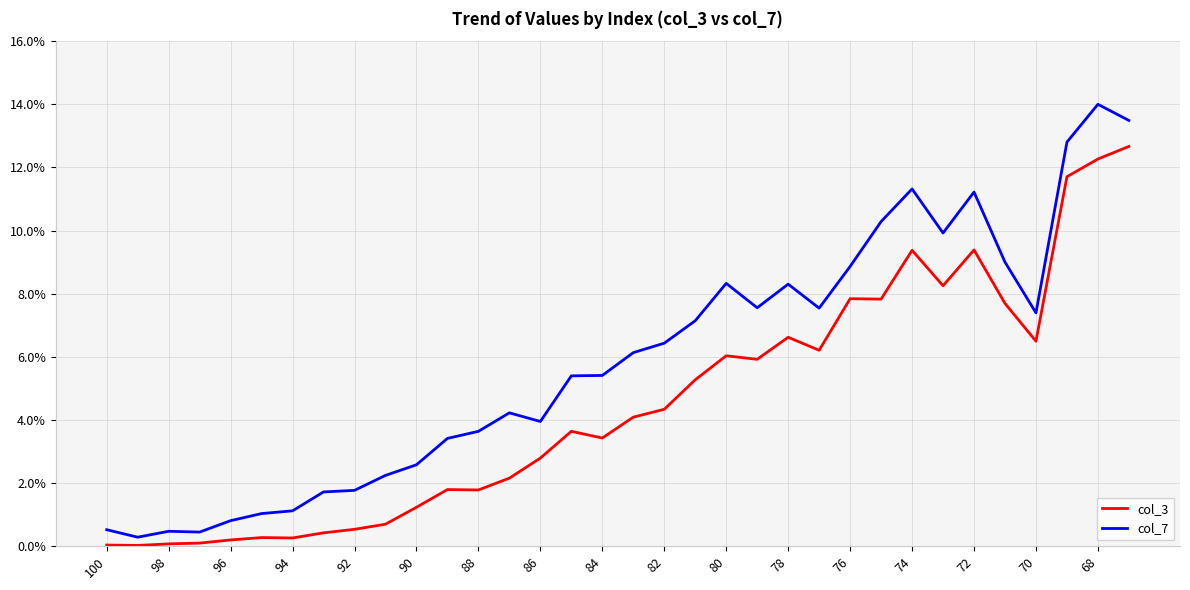

True or false: col_3 and col_7 intersect in this chart.

False